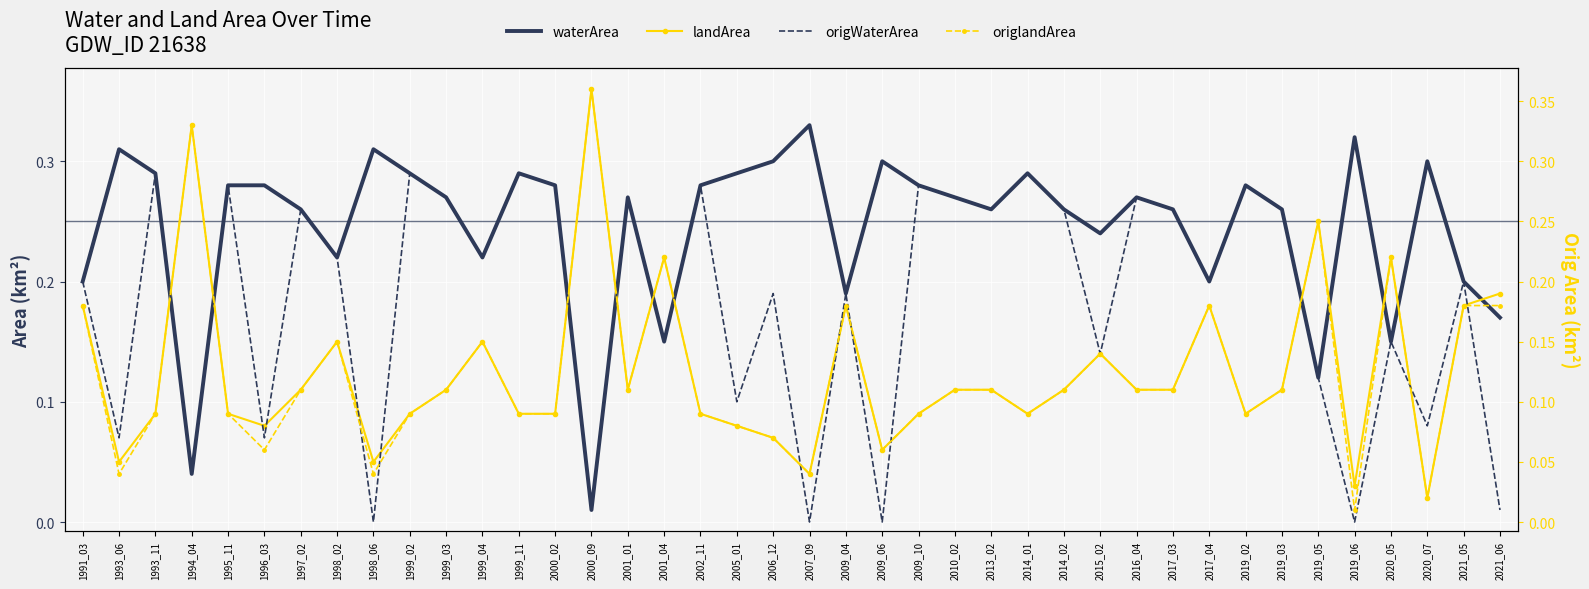

What are all the series names shown in the legend?

waterArea, landArea, origWaterArea, origlandArea